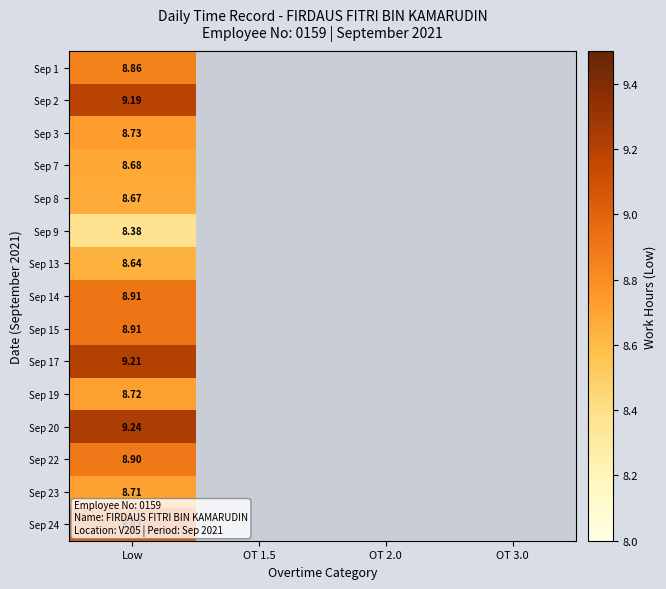

Which has a higher value, OT 1.5 or Low?

Low